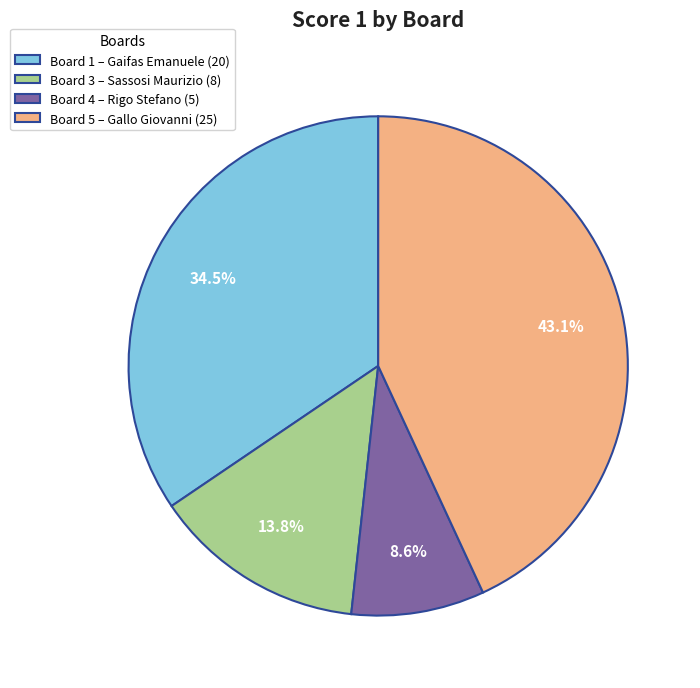

Count the number of slices in the pie.

4